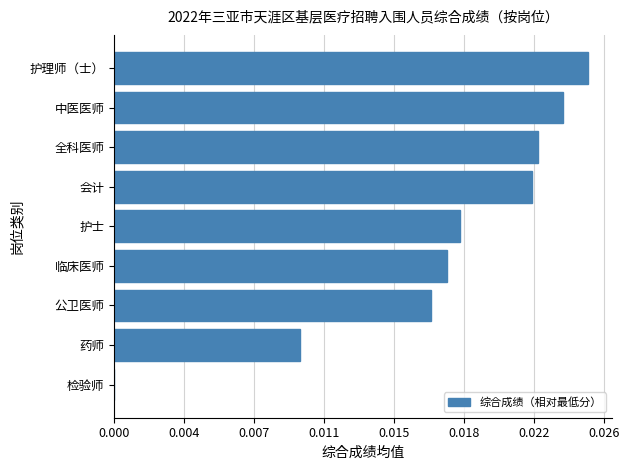

Are the bars horizontal?

Yes